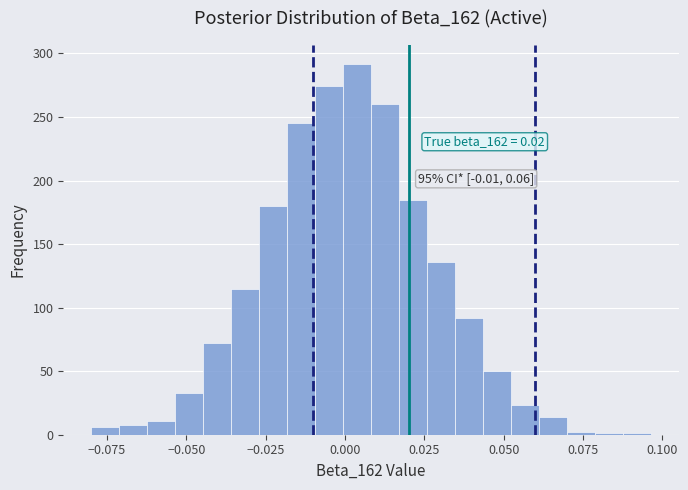

Read against the x-axis, roughly where is the centre of the tallest bar?

0.005